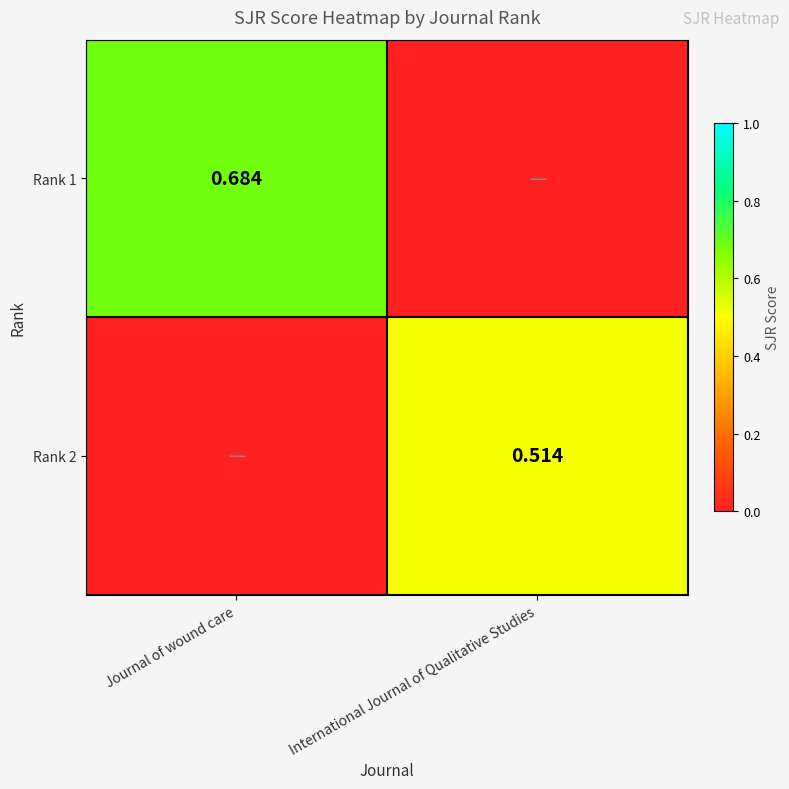

At Journal of wound care, list the series in order from smallest to largest.

Rank 2, Rank 1